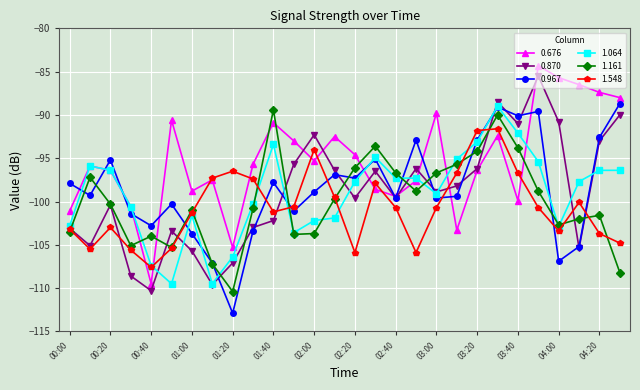

What is the value of the 1.064 point at the 6th from the left?

-109.5